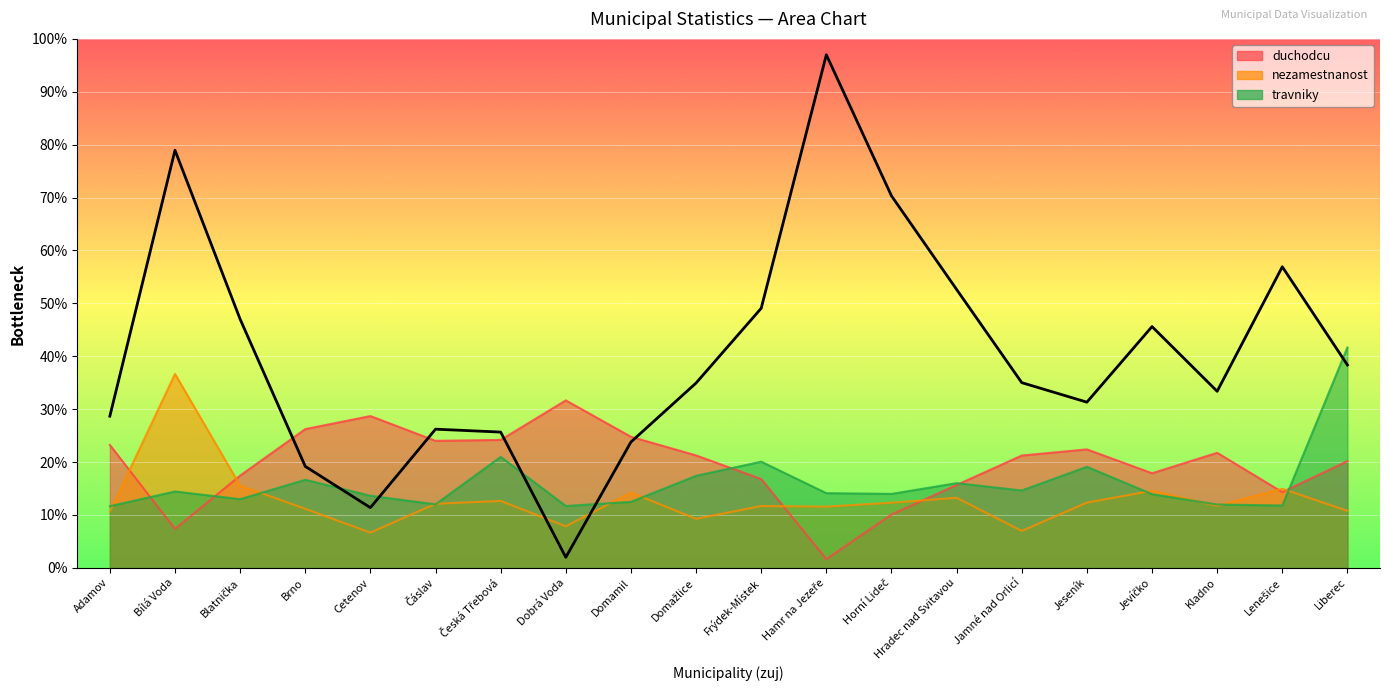

What position from the left is Bílá Voda?

2